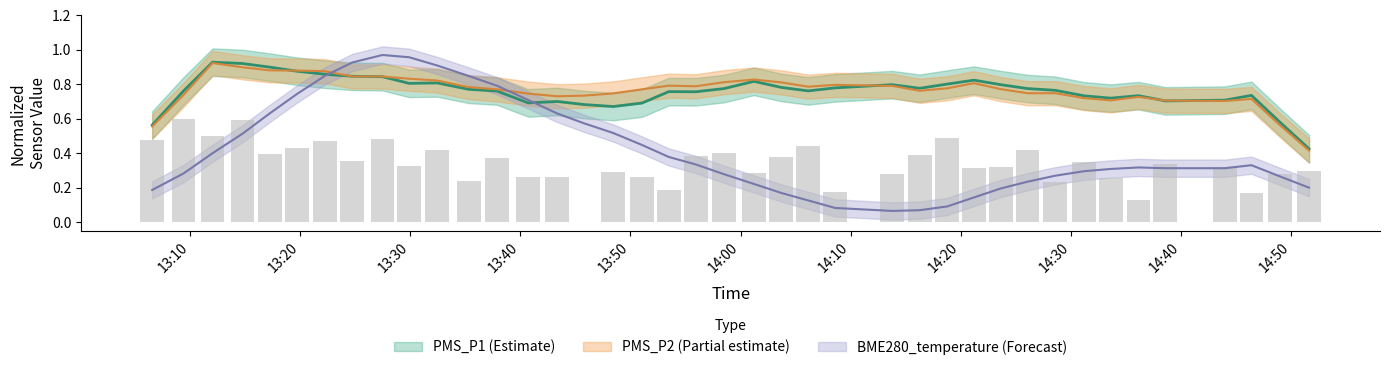

Which series has the largest range (max minus min)?

BME280_temperature